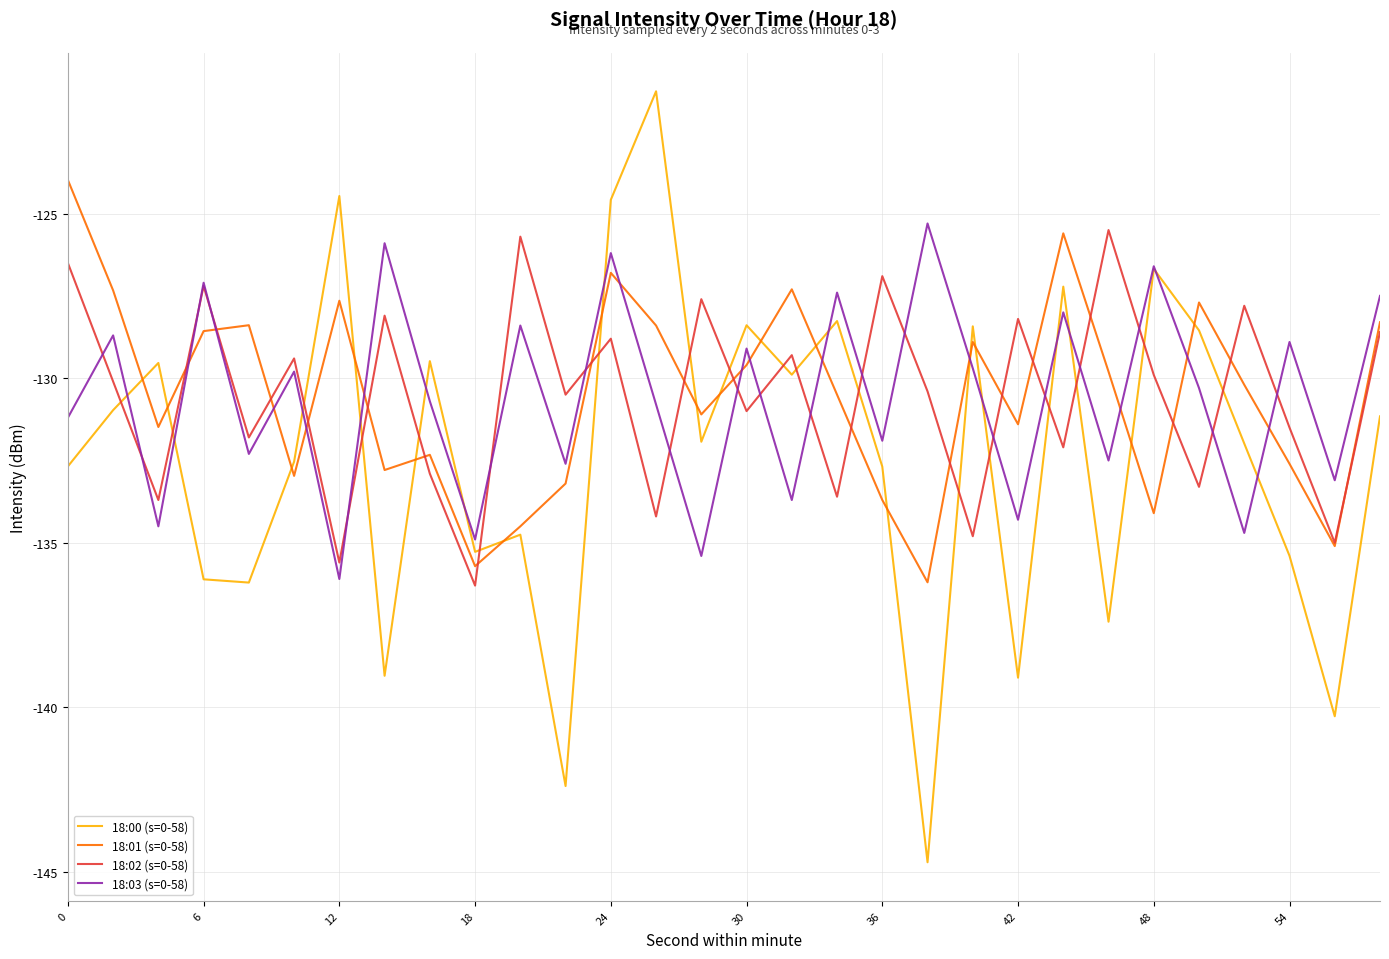

True or false: 18:02 (s=0-58) and 18:00 (s=0-58) cross at least once.

True